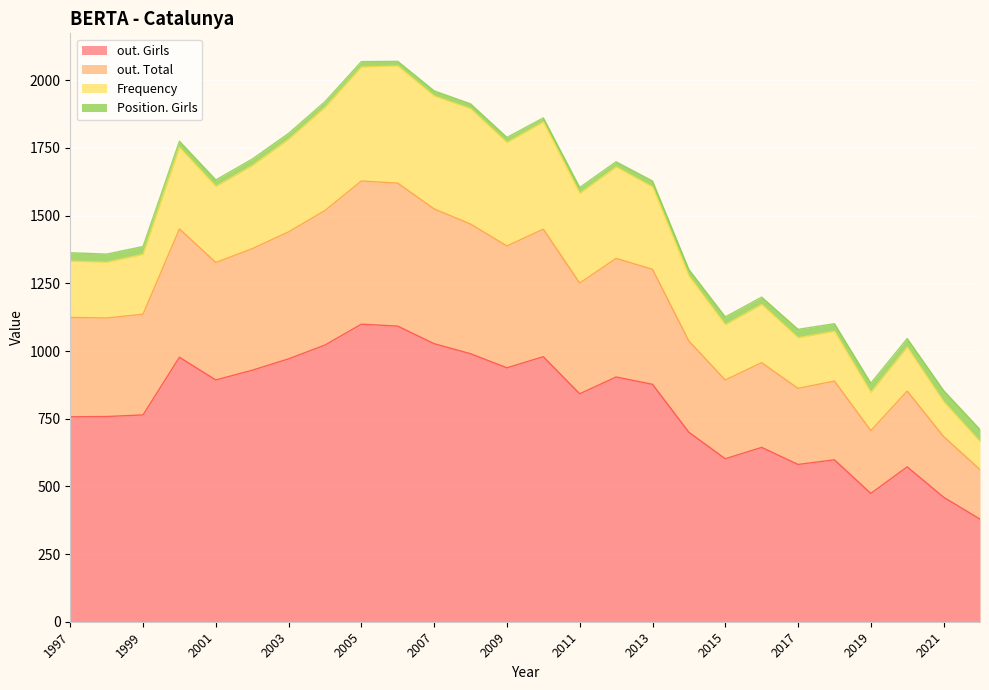

What is the sum of the out. Total values at 2003 and 2006?

997